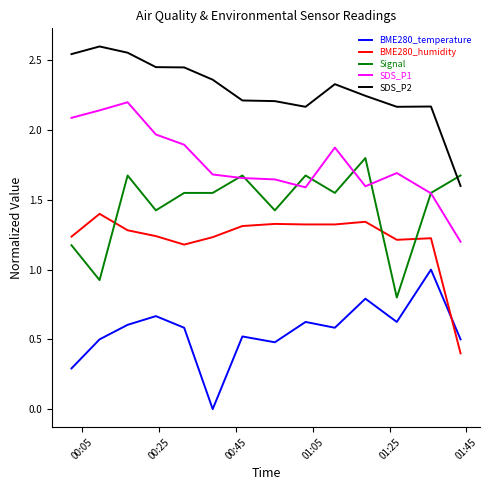

What is the maximum value for Signal?

1.8